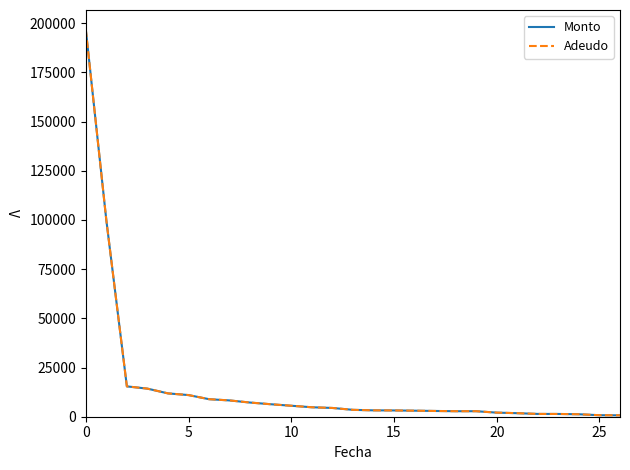

True or false: Monto has more than 2 interior local peaks.

False